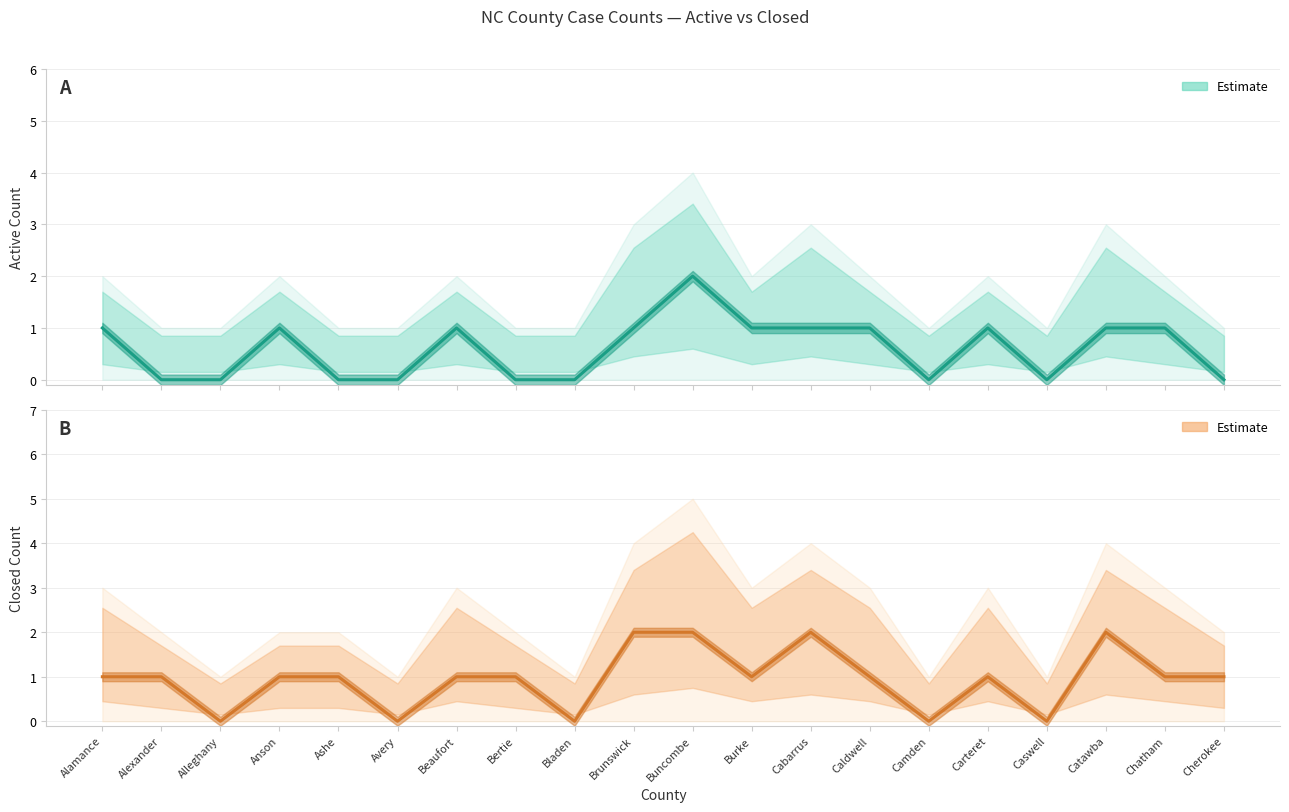

At which label does Closed Count (estimate) first exceed 1?

Brunswick